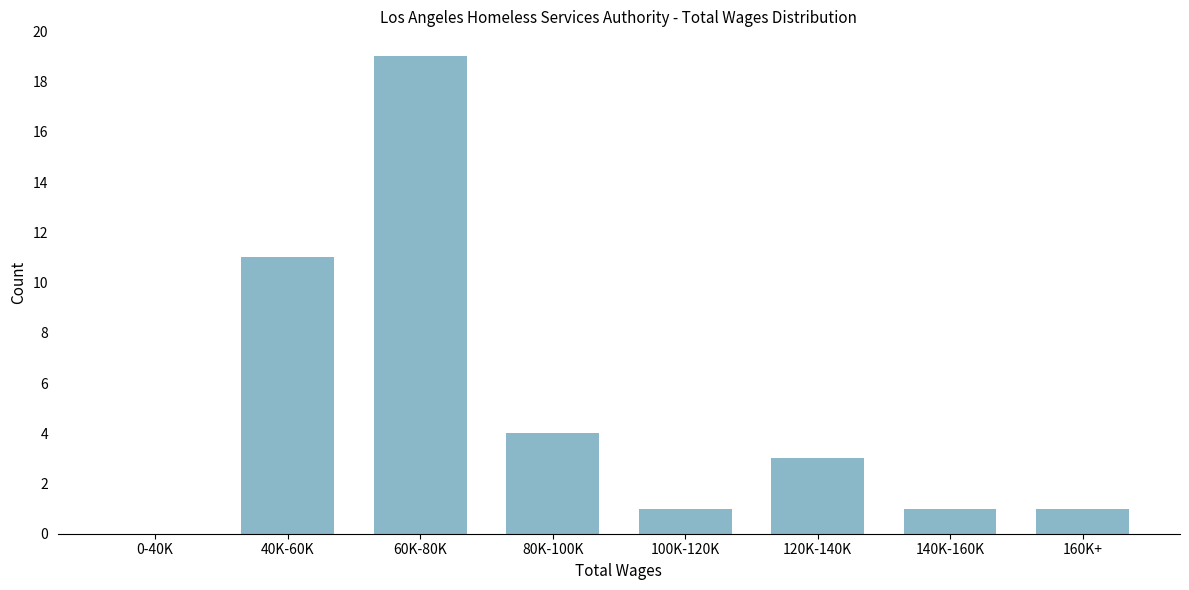

The value at 160K+ is 1. True or false?

True